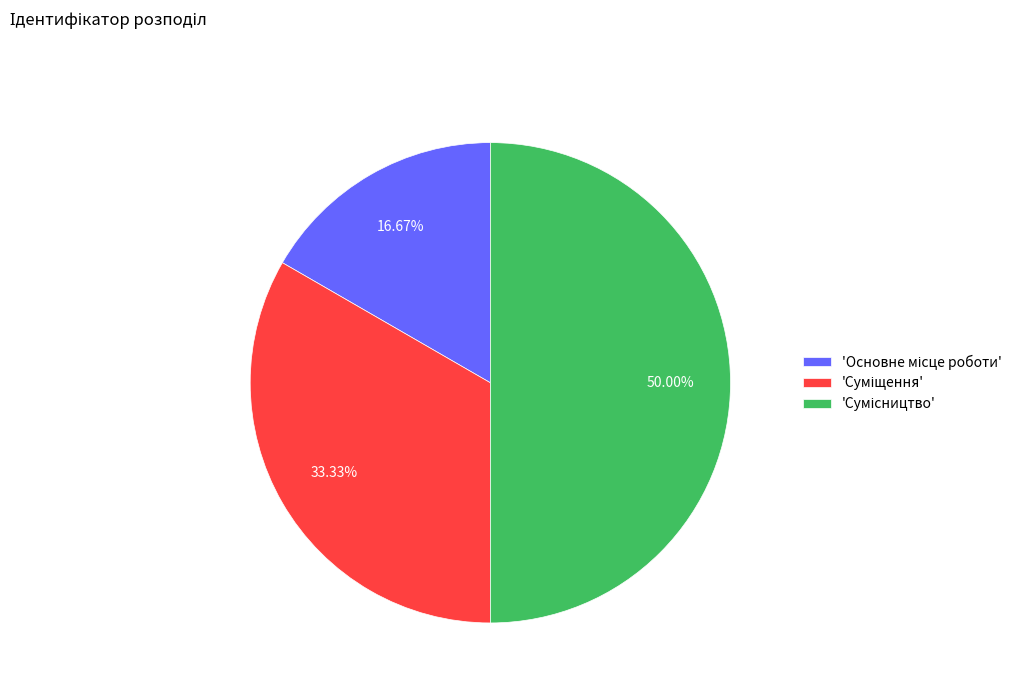

Rank the categories by value from lowest to highest.

Основне місце роботи, Суміщення, Сумісництво